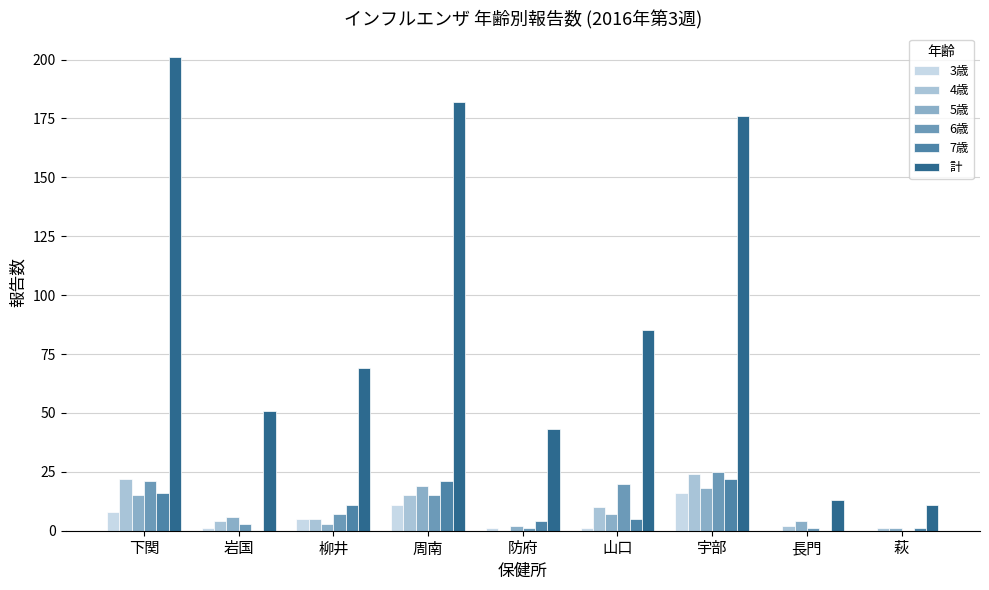

How many categories are shown in the chart?

9